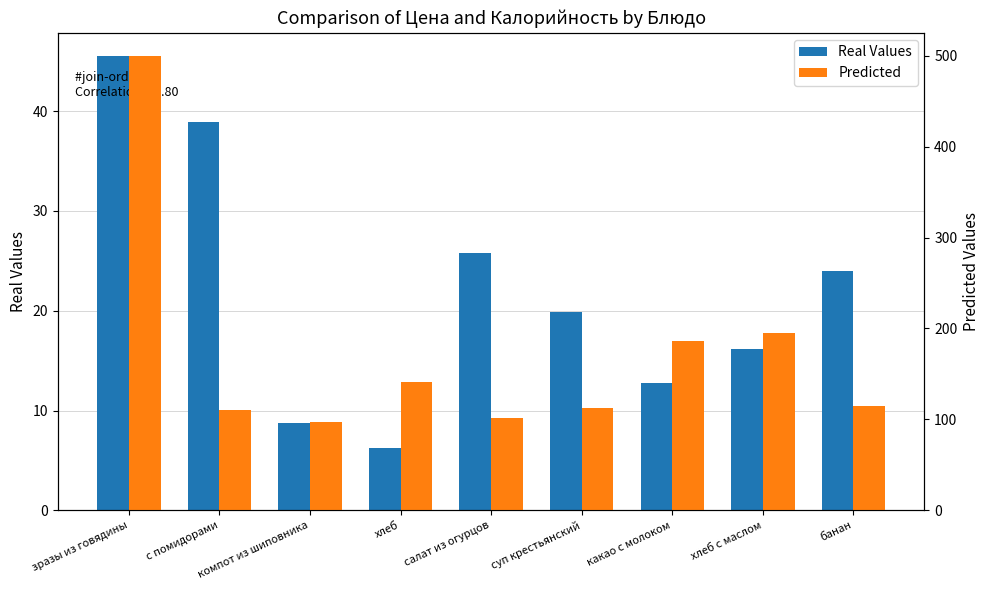

List the labels in order of Real Values value, smallest first.

хлеб, компот из шиповника, какао с молоком, хлеб с маслом, суп крестьянский, банан, салат из огурцов, с помидорами, зразы из говядины